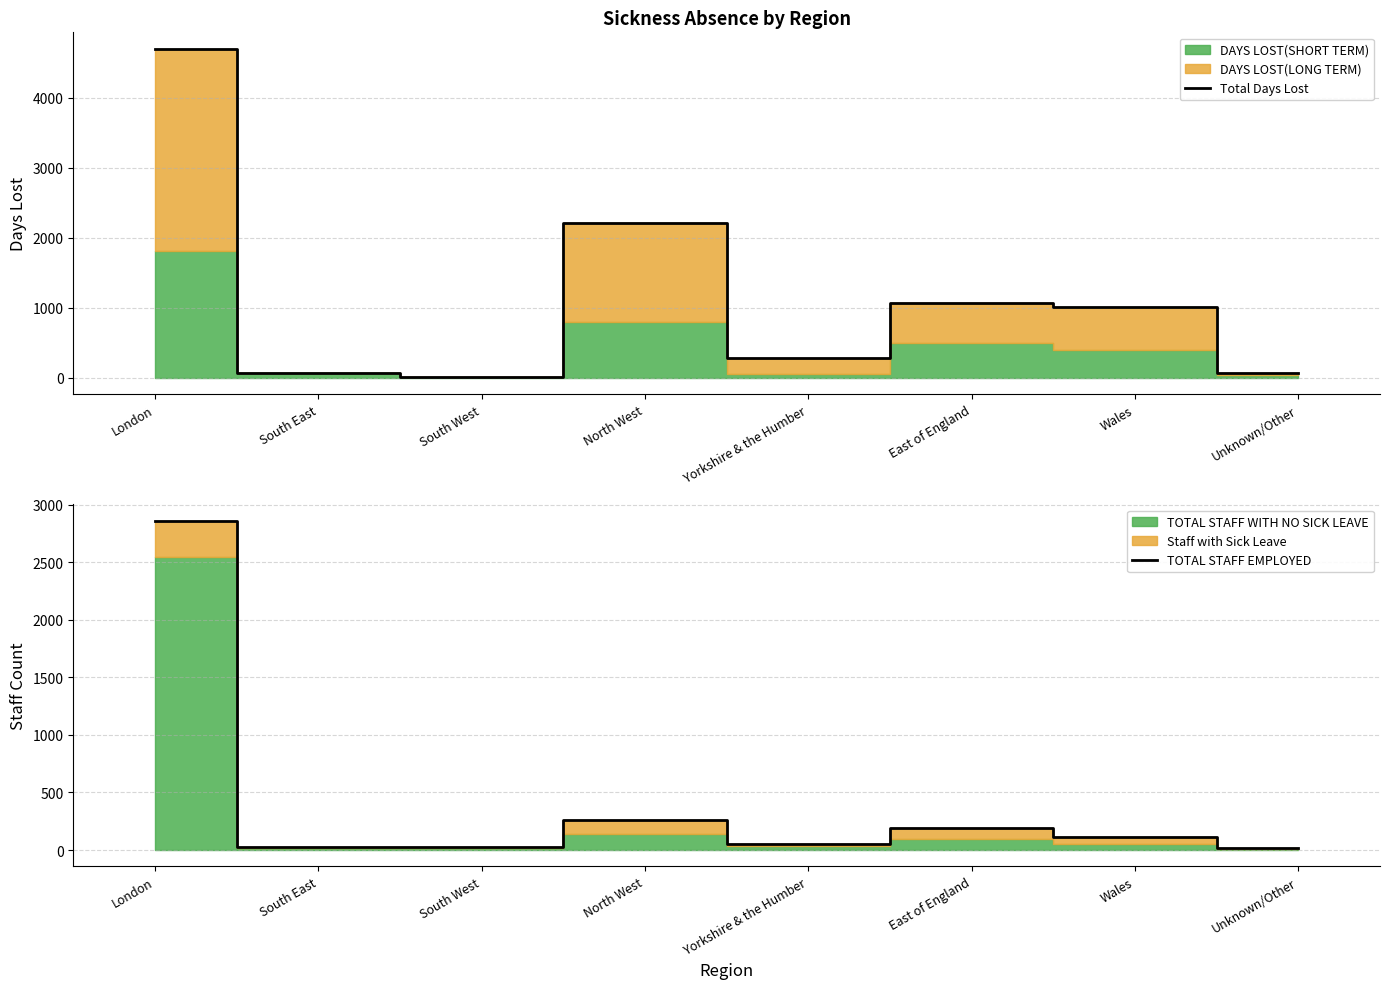

Reading left to right, transcribe all the data shown in this chart.

Total Days Lost: London=4698.4	South East=75.0	South West=9.0	North West=2215.5	Yorkshire & the Humber=289.2	East of England=1062.3	Wales=1006.0	Unknown/Other=75.0
TOTAL STAFF EMPLOYED: London=2860.0	South East=22.0	South West=22.0	North West=260.0	Yorkshire & the Humber=54.0	East of England=195.0	Wales=115.0	Unknown/Other=16.0